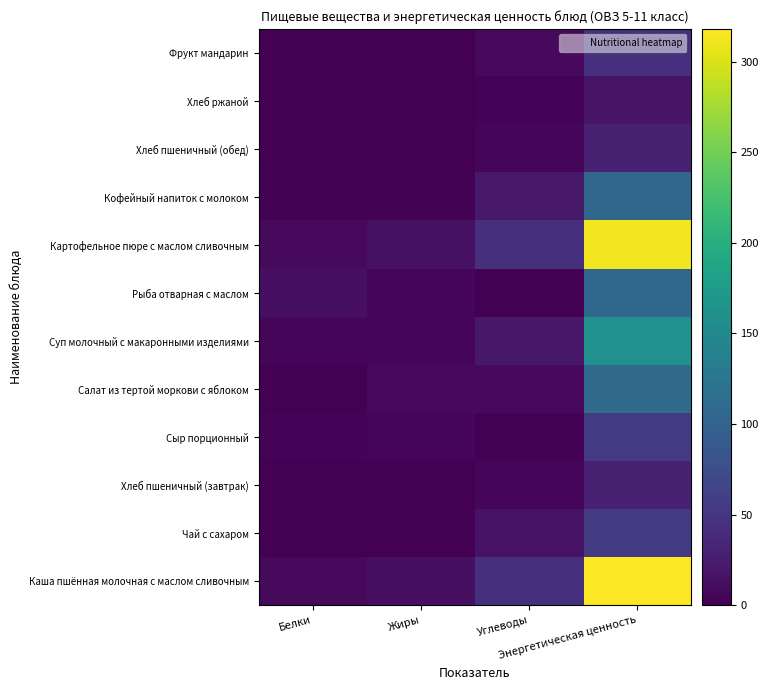

Which has a higher value, Энергетическая ценность or Жиры?

Энергетическая ценность